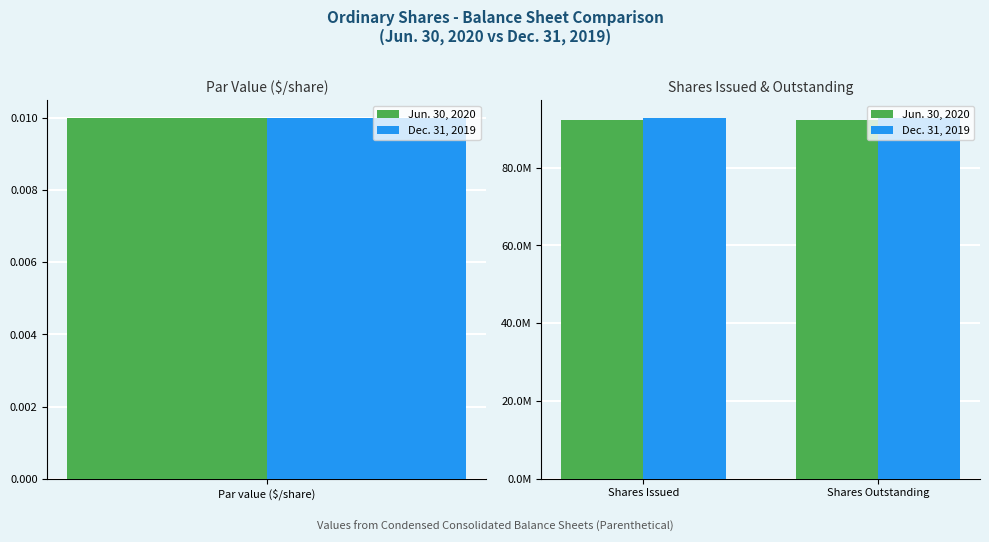

What are all the series names shown in the legend?

Jun. 30, 2020, Dec. 31, 2019